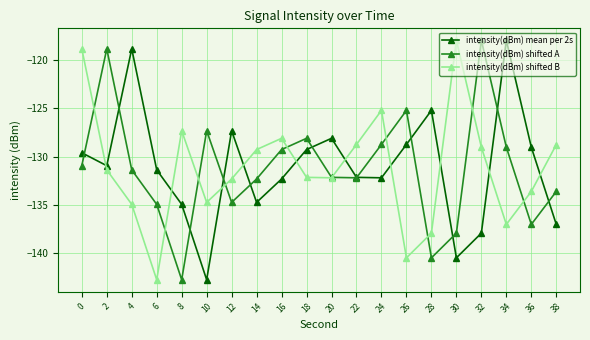

At how many categories does at least one series exceed -134?

20